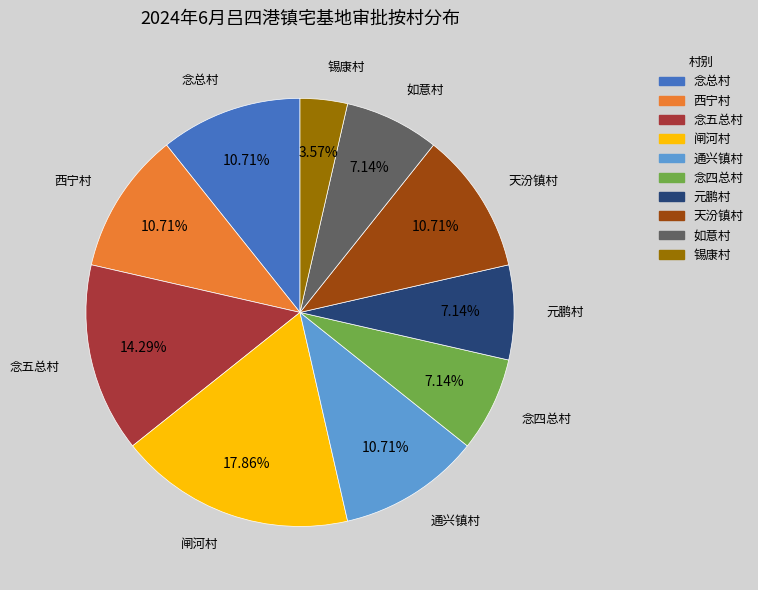

Which category has the smallest portion of the pie?

锡康村